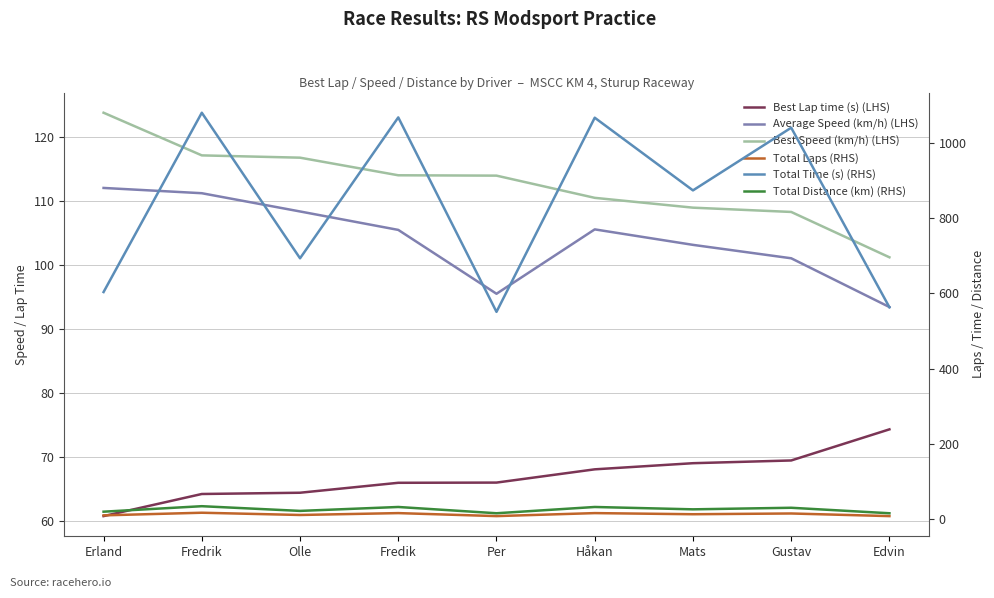

What are all the series names shown in the legend?

Best Lap time (s) (LHS), Average Speed (km/h) (LHS), Best Speed (km/h) (LHS), Total Laps (RHS), Total Time (s) (RHS), Total Distance (km) (RHS)